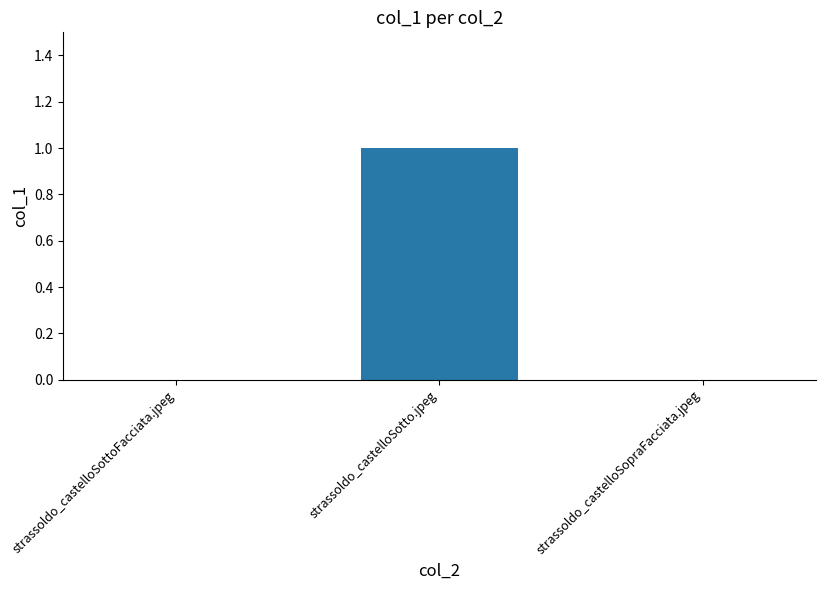

Which category has the highest value across all series?

strassoldo_castelloSotto.jpeg